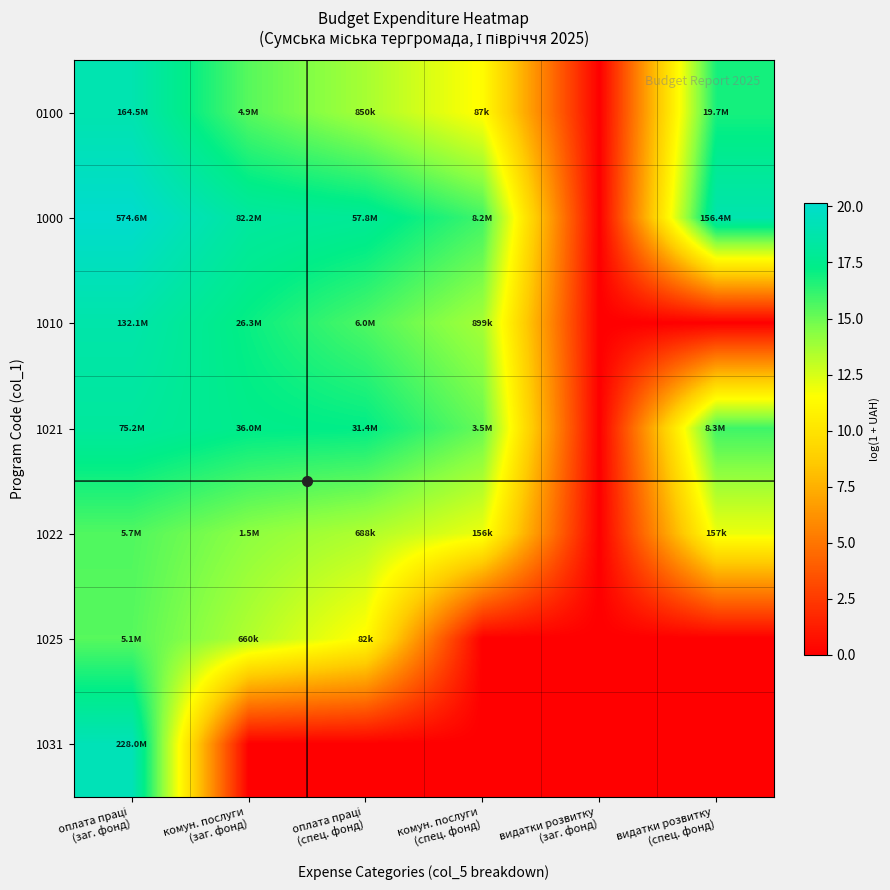

At комун. послуги (заг. фонд), list the series in order from largest to smallest.

1000, 1021, 1010, 0100, 1022, 1025, 1031